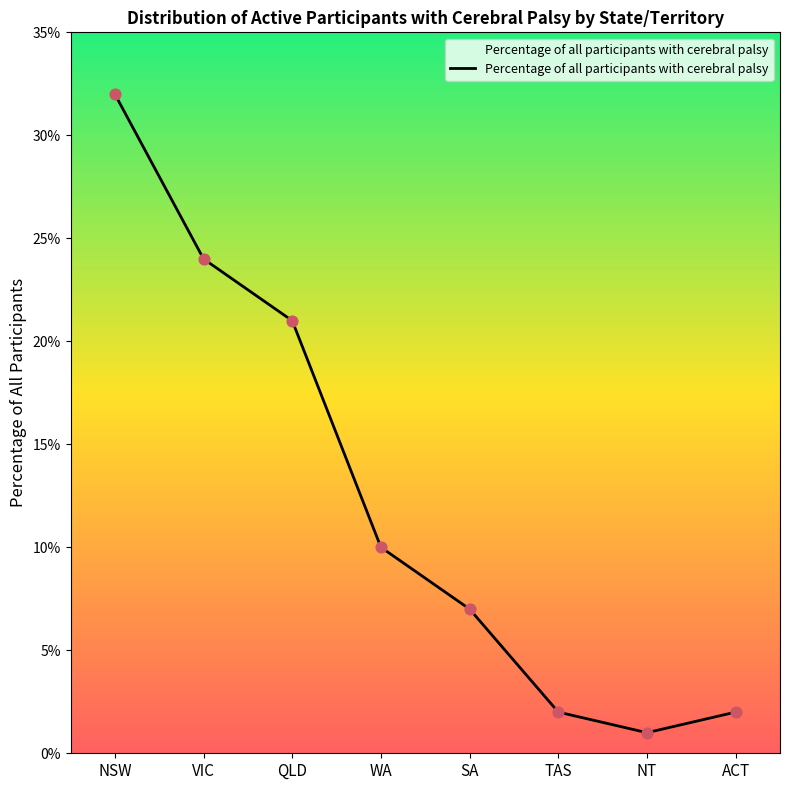

Between VIC and QLD, which is larger?

VIC